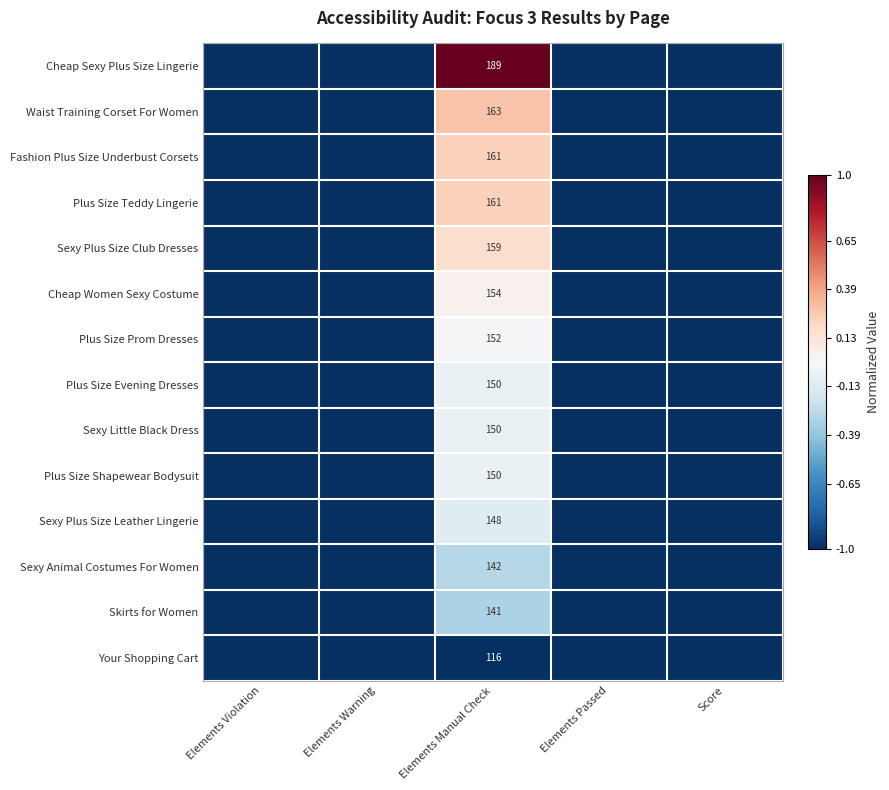

The Fashion Plus Size Underbust Corsets series shows 45 at Elements Manual Check. True or false?

False